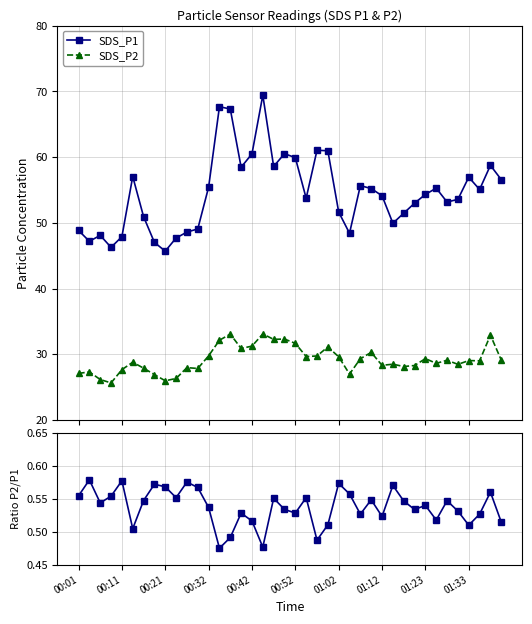

What is the value of the SDS_P2 point at the 35th from the left?

29.1